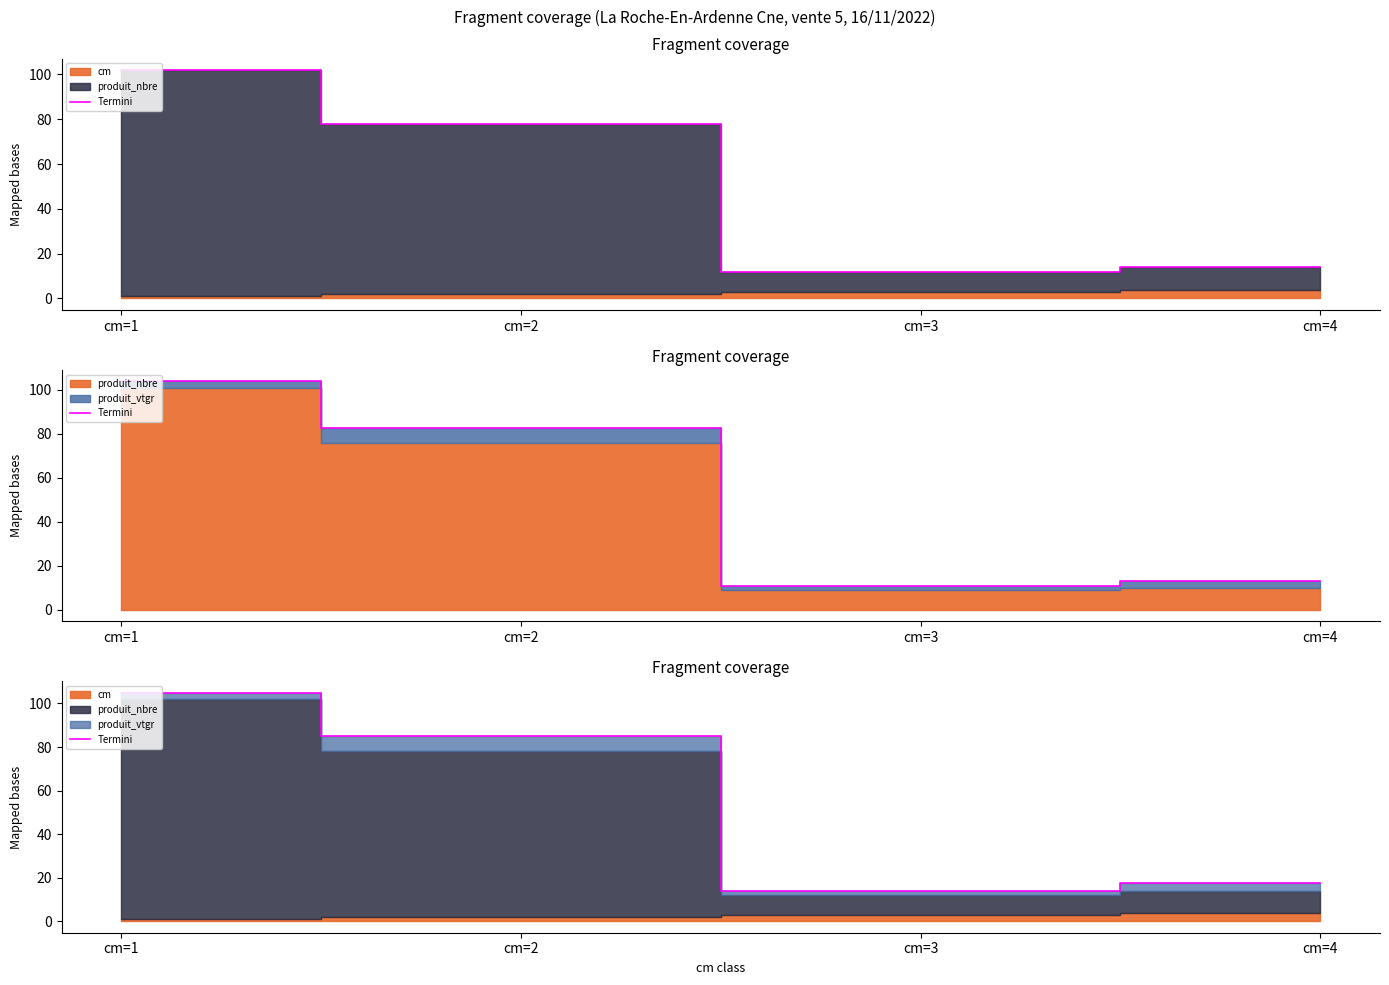

What is the average value?

55.3